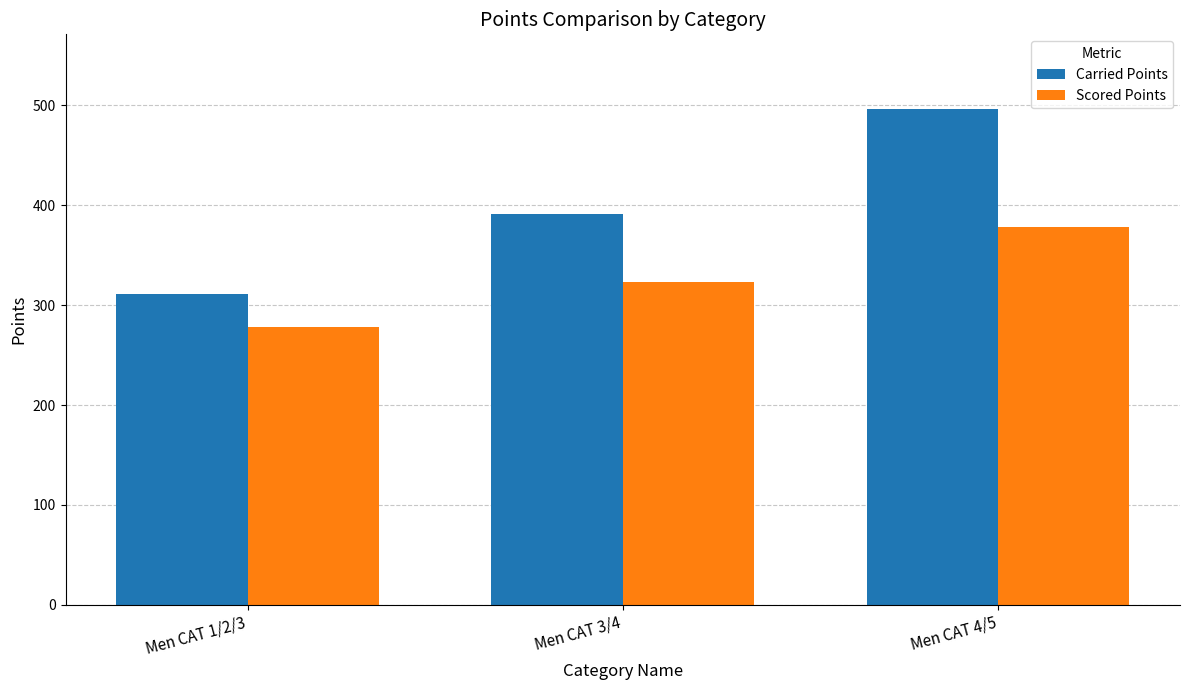

What is the maximum value for Carried Points?

496.6